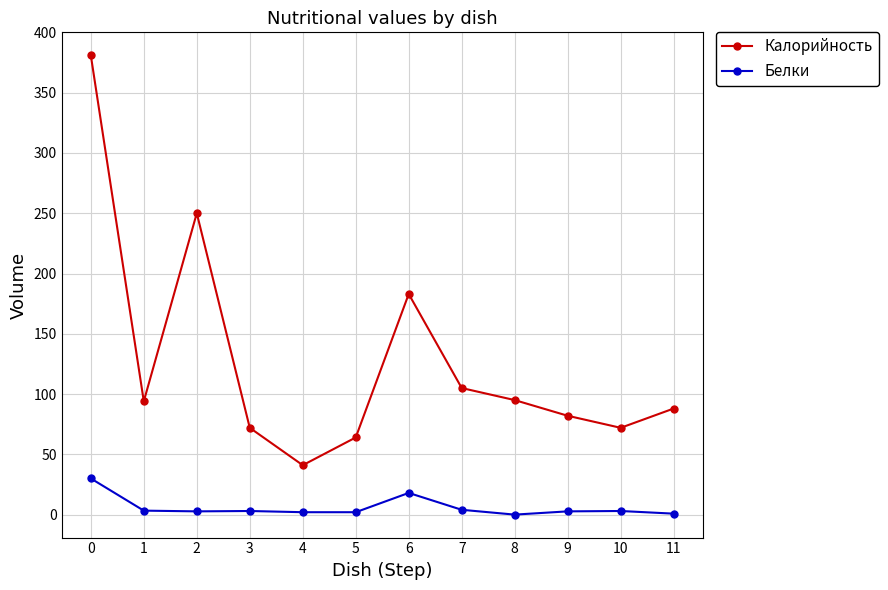

At which label is Калорийность closest to 211?

6